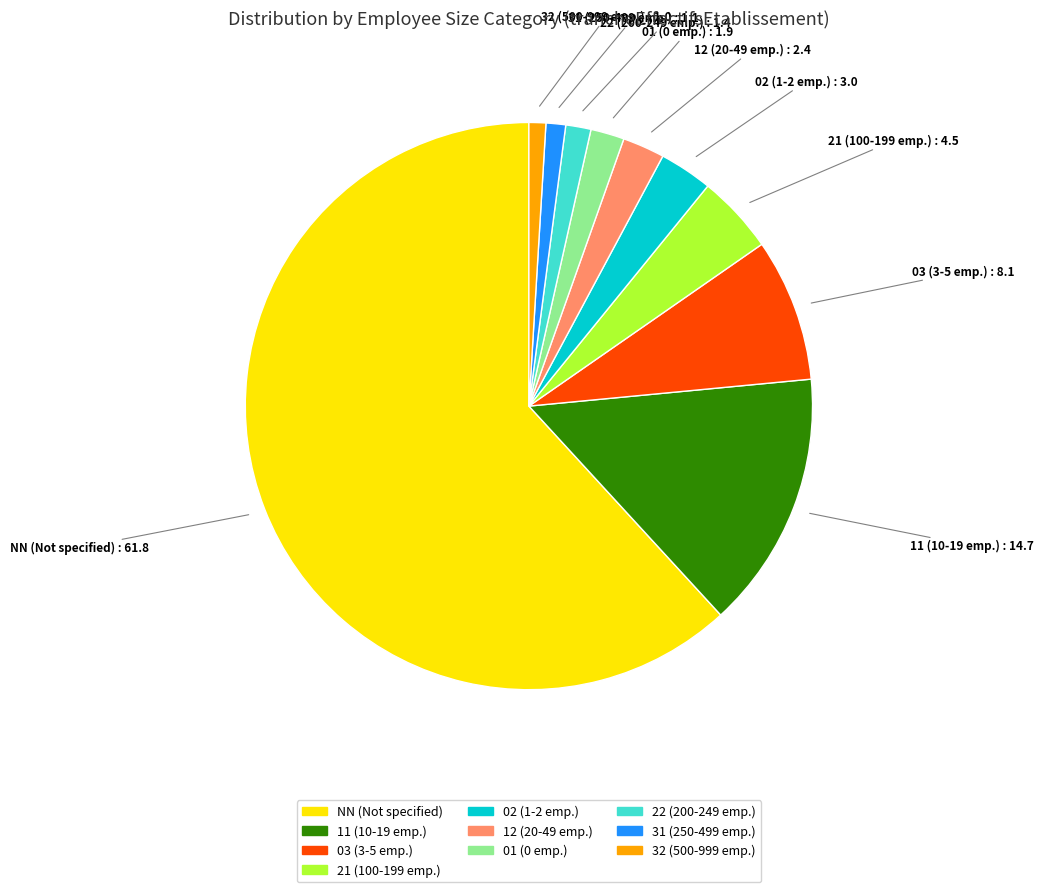

Which category has the biggest portion of the pie?

NN